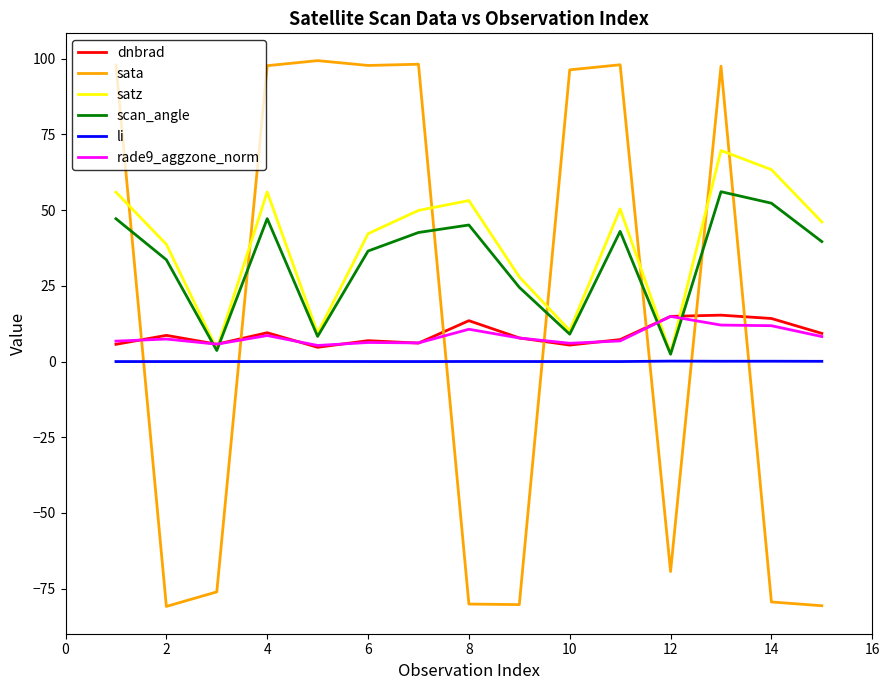

True or false: dnbrad and li intersect in this chart.

False